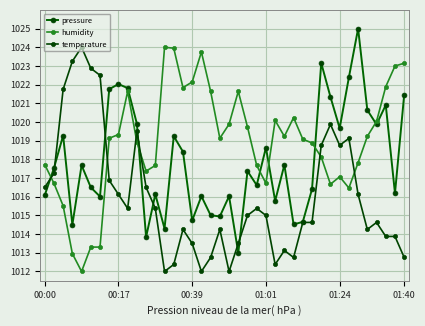

Where is humidity nearest to the value 1018?

30